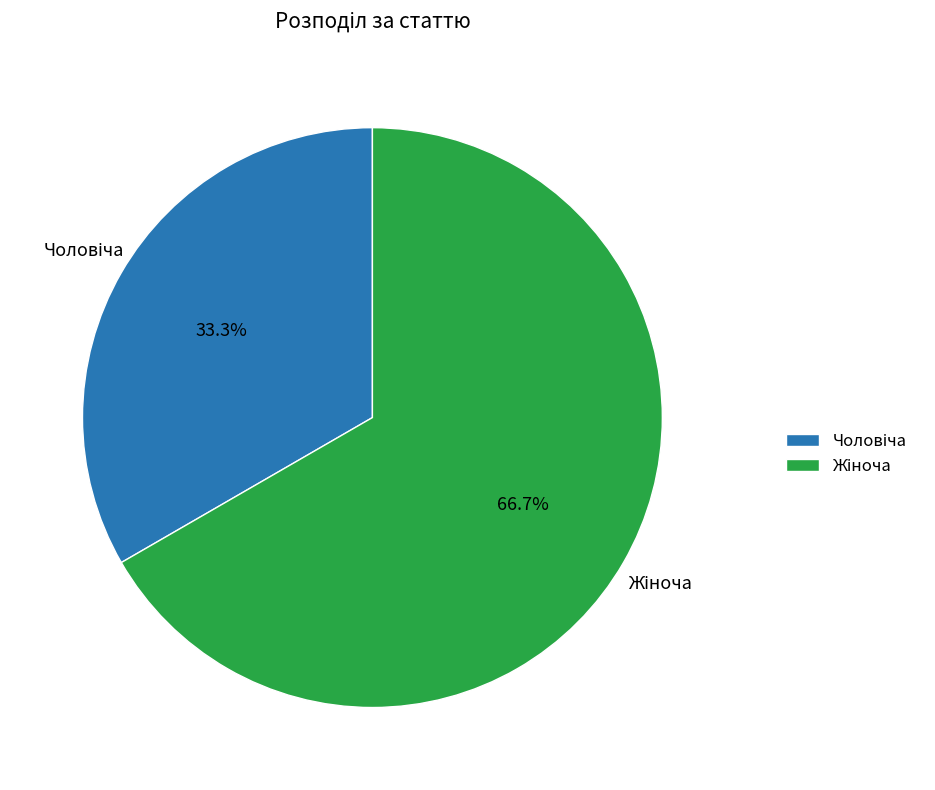

Is there a majority slice in this chart?

Yes